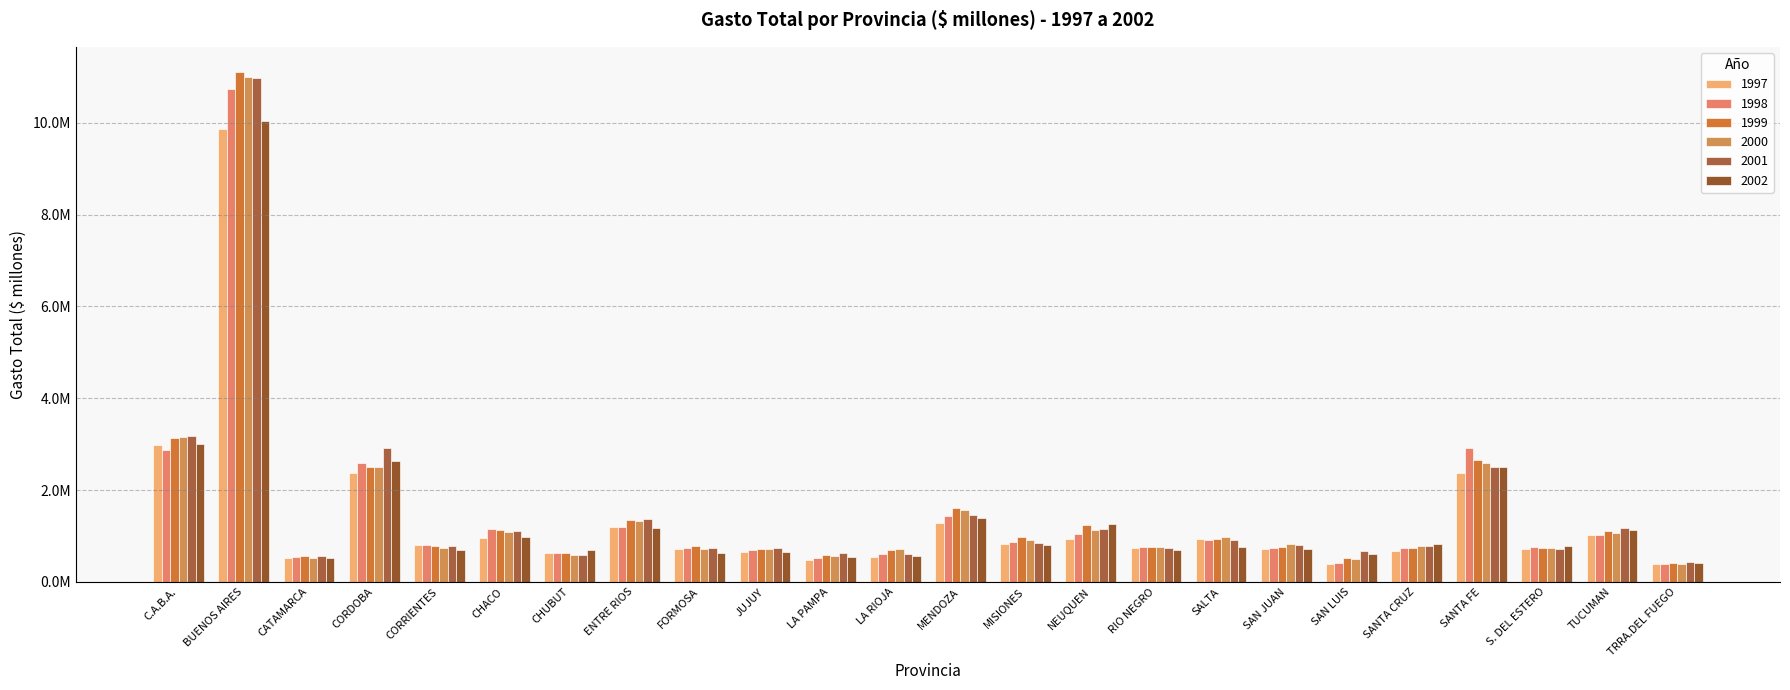

Does the chart contain stacked bars?

No